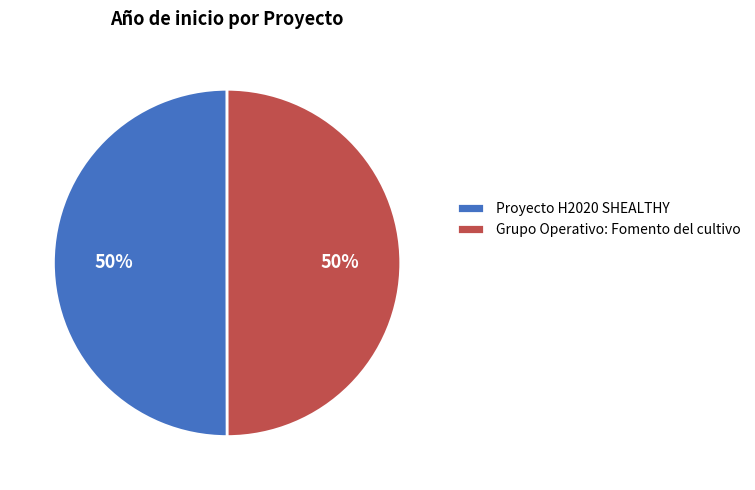

To the nearest percent, what percentage of the pie is Grupo Operativo: Fomento del cultivo?

50%